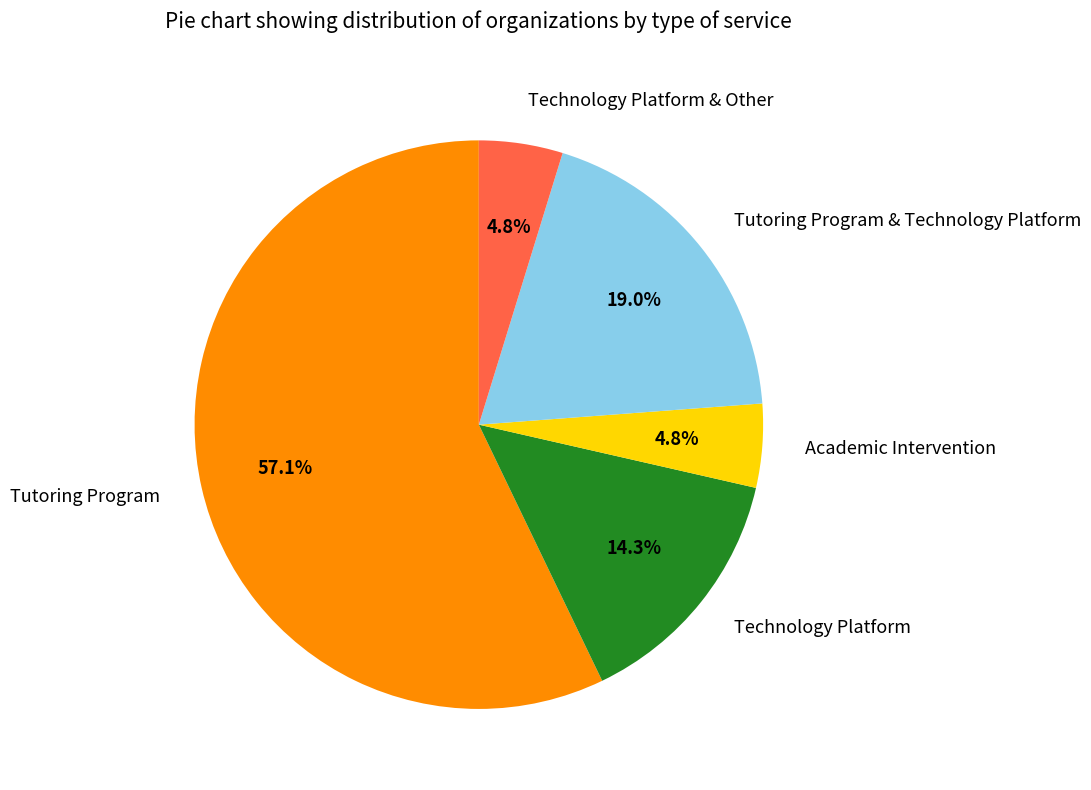

Approximately how many times larger is the value at Tutoring Program & Technology Platform compared to Technology Platform?

1.3